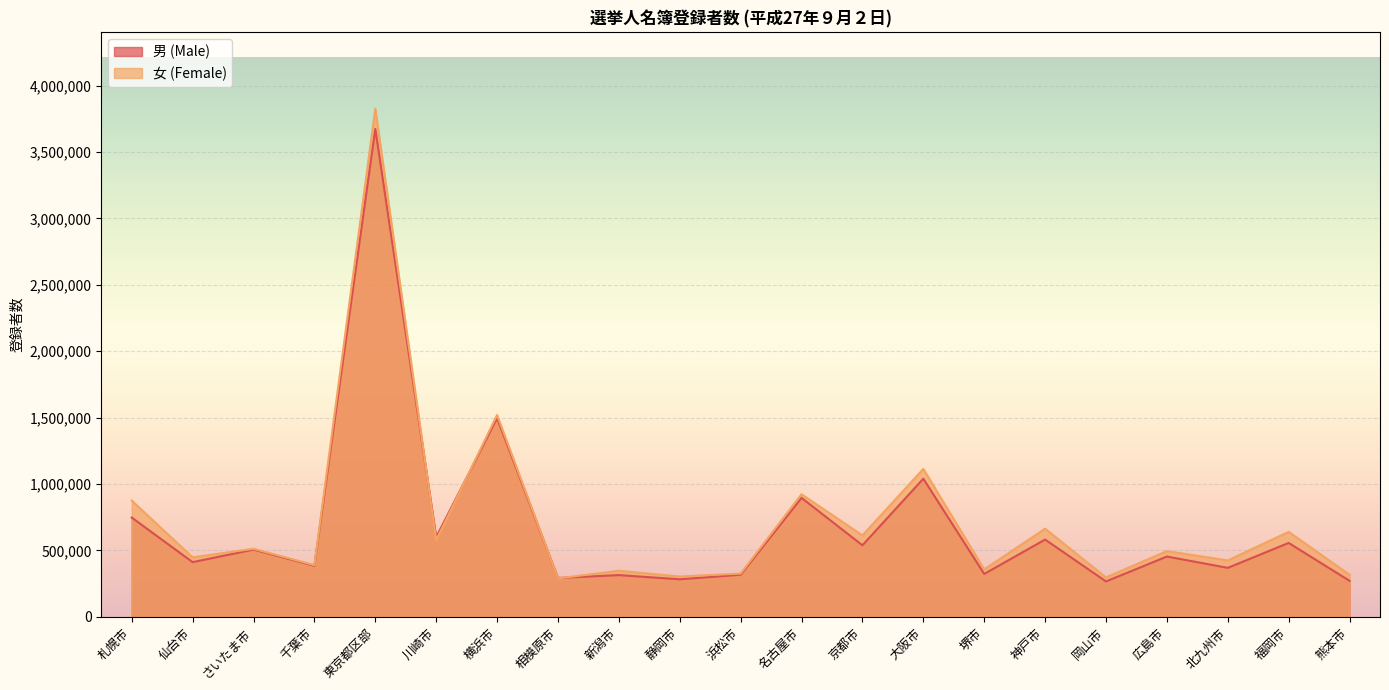

Where is the first local minimum for 男 (Male)?

仙台市